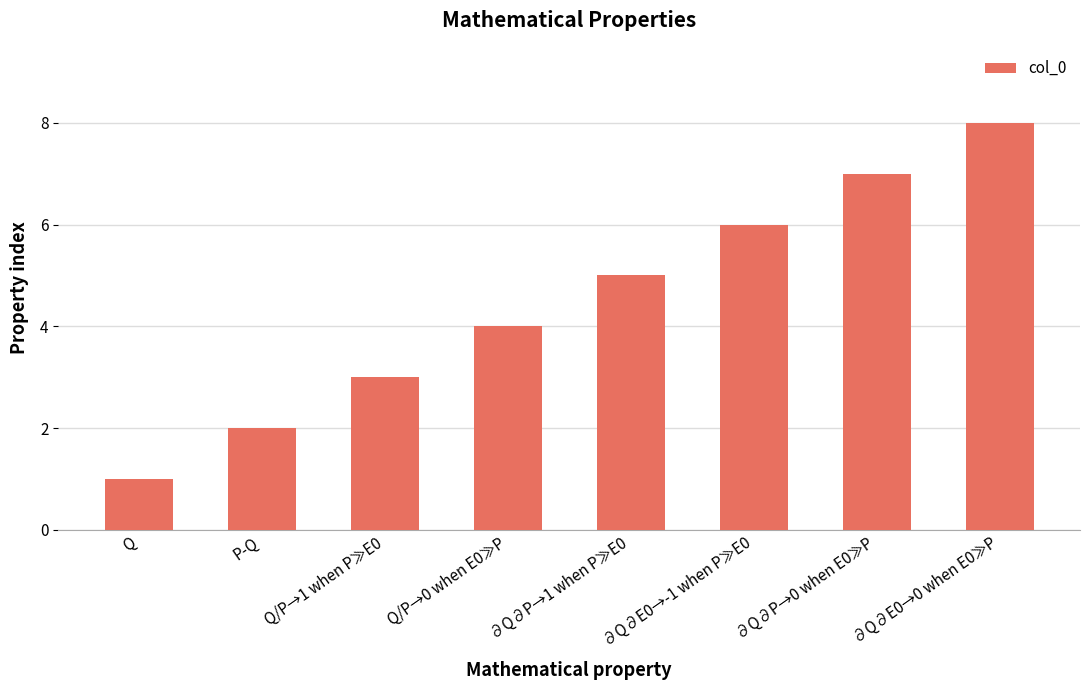

Count the values in the range 3 to 7.

5